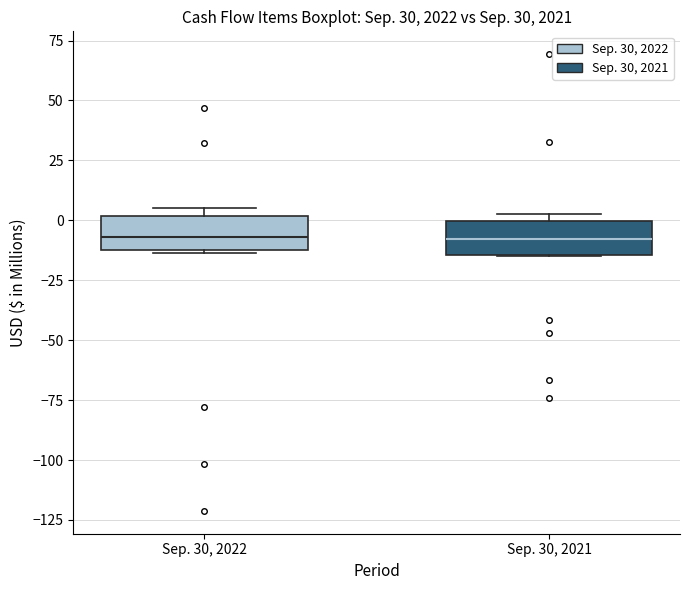

Where does the median line of the box for Sep. 30, 2022 sit on the y-axis? The values are not printed on the chart, so give them approximately, as read against the axis.

-5